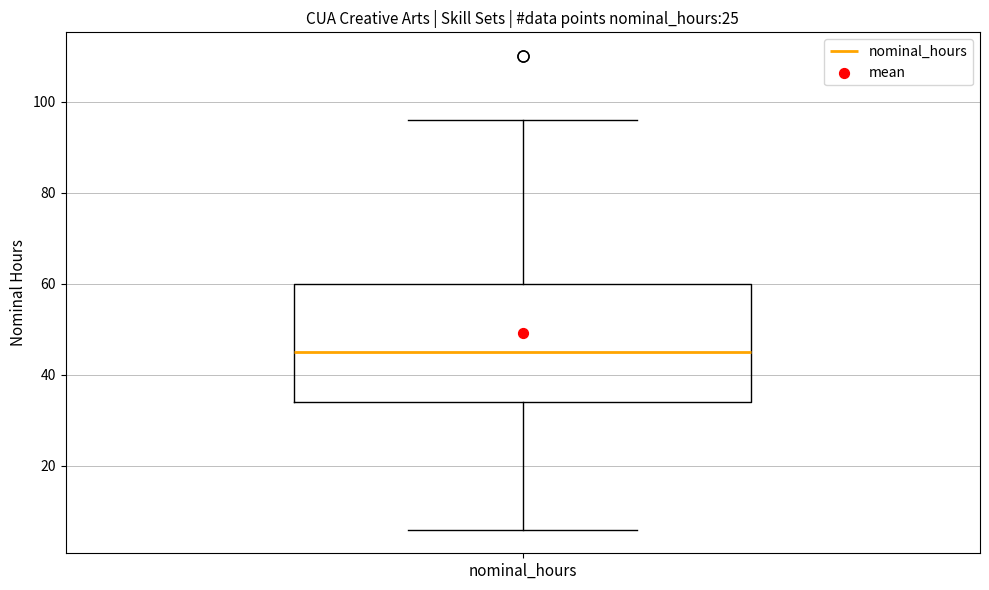

Transcribe this box plot: give where the median line is, the range the box spans, and where the two whiskers end, as read against the y-axis. The values are not printed on the chart, so give them approximately, as read against the axis.

median 46, box 34 to 60, whiskers 6 to 96